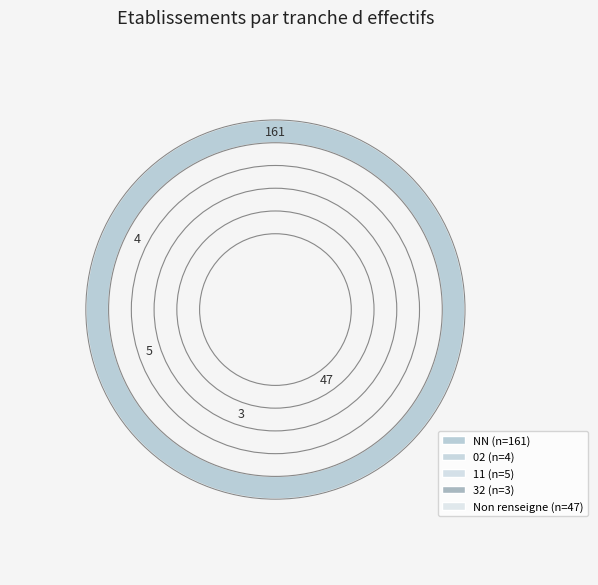

To the nearest percent, what is the combined percentage of 02 and NN?

75%